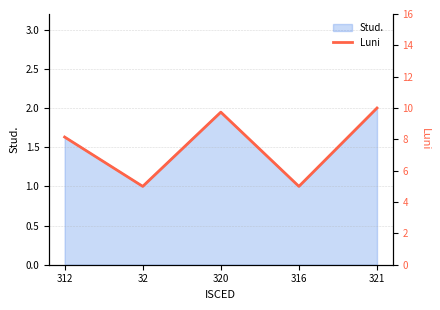

Count the values in the range 5 to 9.

3